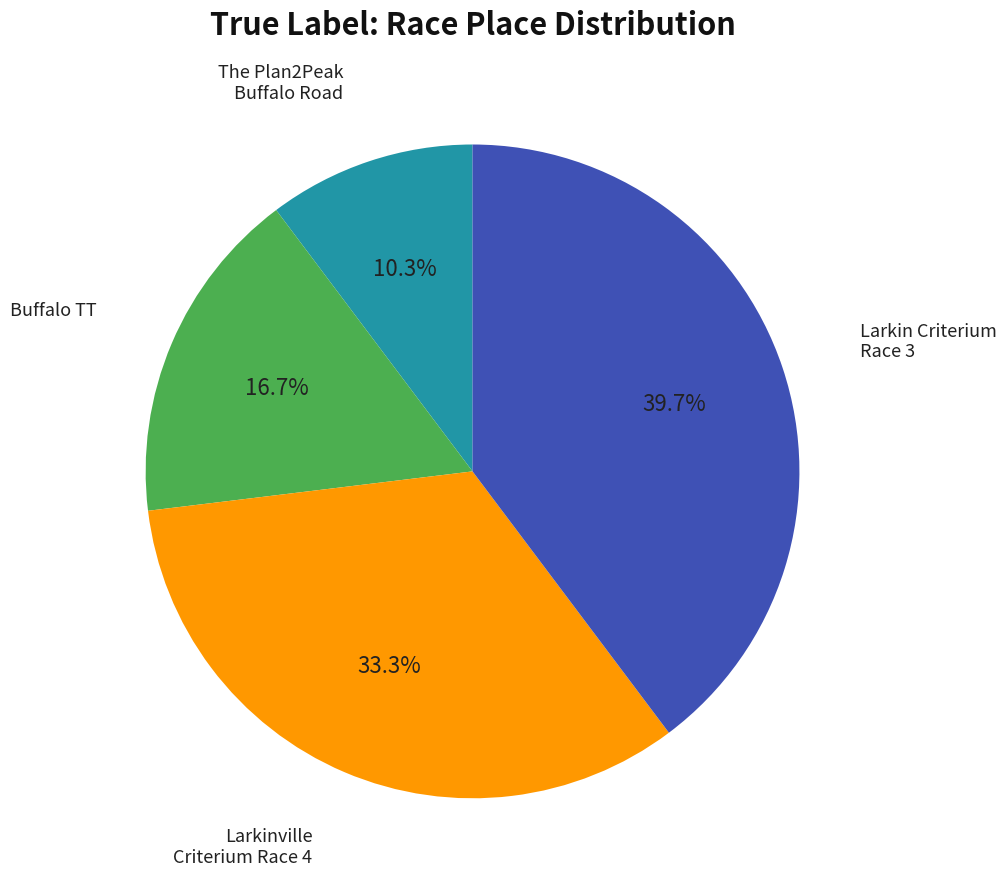

Is there any slice that represents more than half of the pie?

No